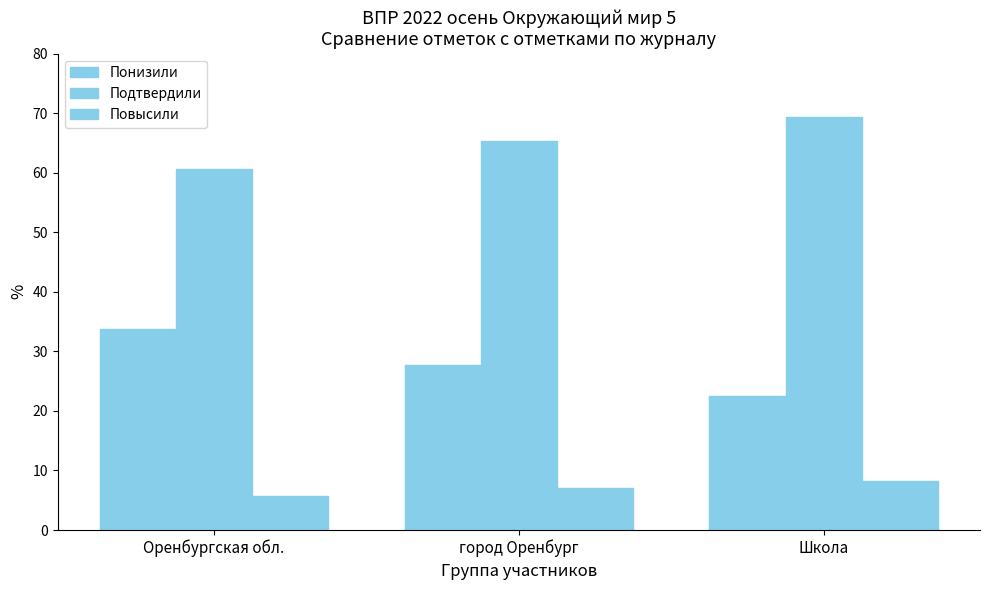

At which label is Понизили closest to 28?

город Оренбург